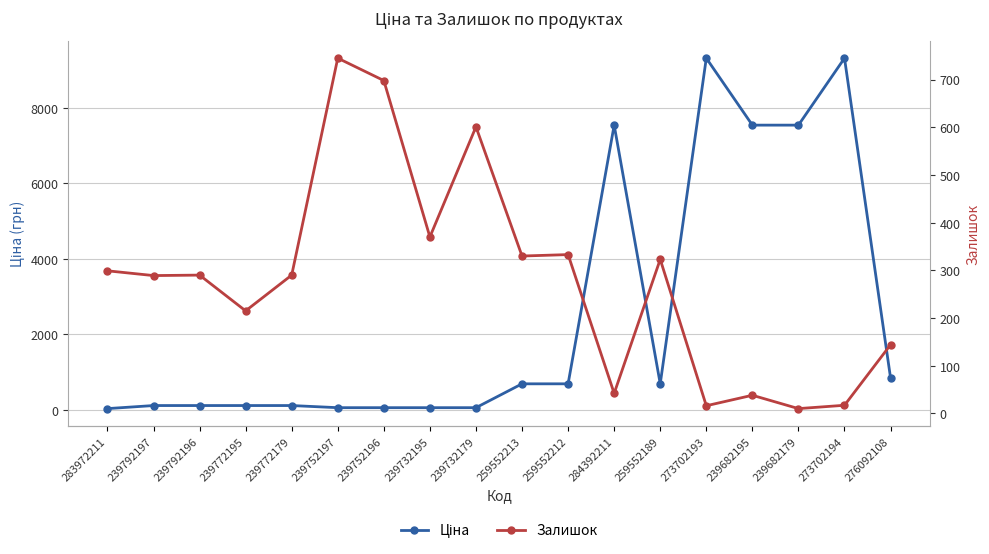

What is the difference between the maximum and minimum values in the Залишок series?

735.0